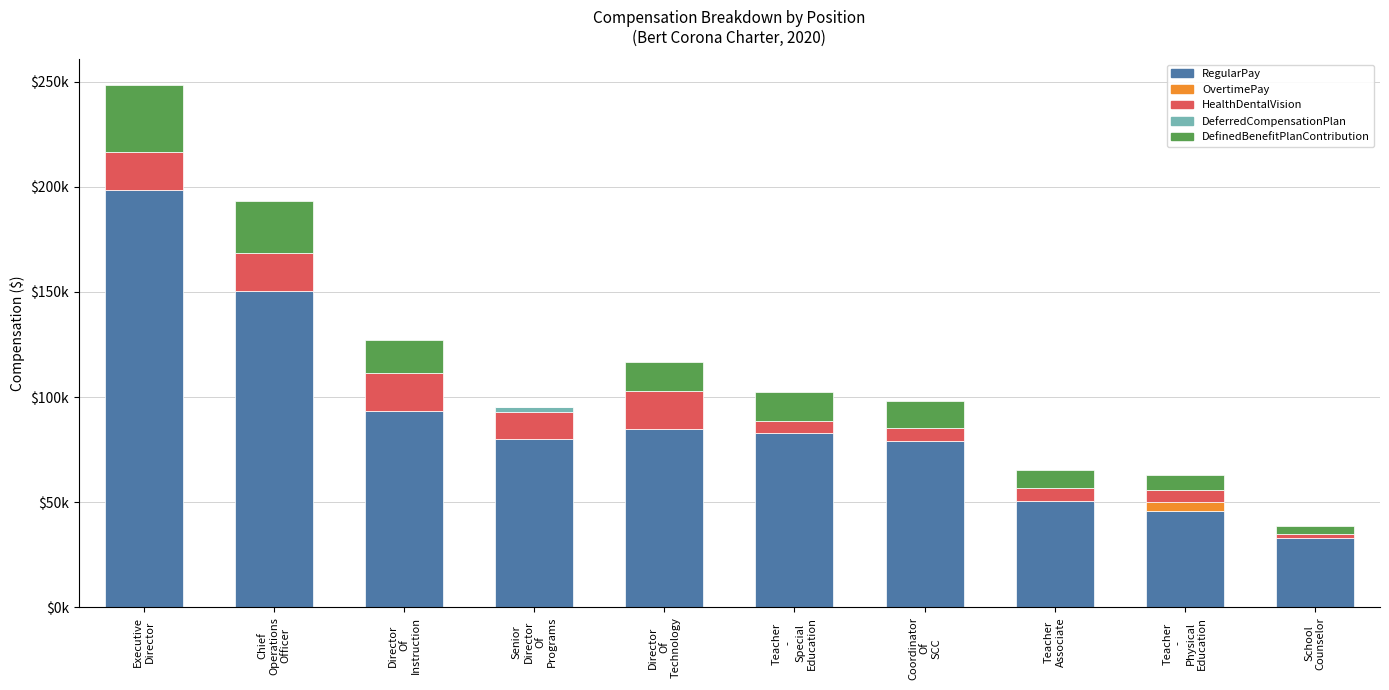

Are the bars horizontal?

No